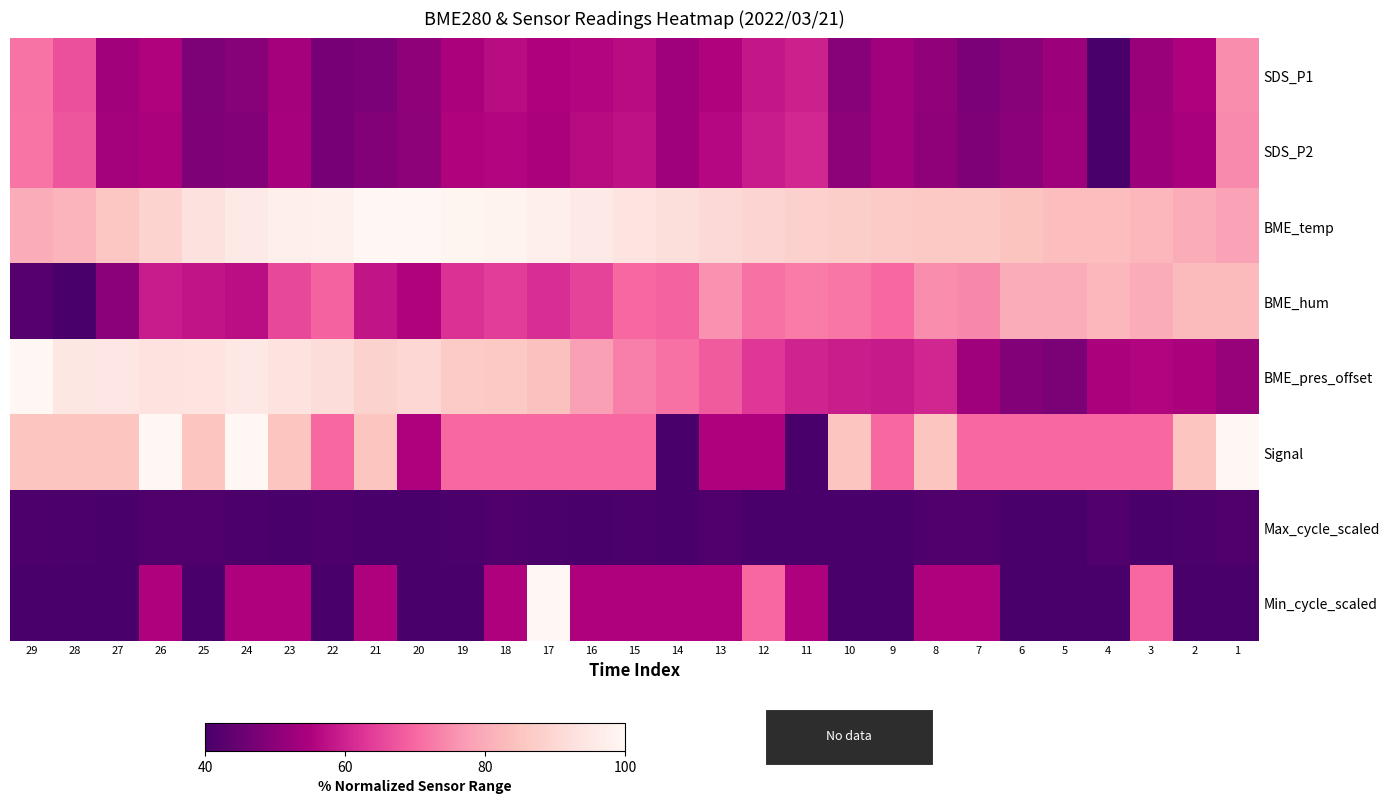

Reading left to right, extract all data points from this chart.

SDS_P1: 29=71.5	28=66.7	27=53.5	26=55.4	25=48.0	24=49.5	23=53.9	22=47.3	21=47.7	20=50.6	19=54.6	18=56.8	17=55.0	16=55.7	15=56.8	14=52.8	13=55.4	12=58.3	11=59.8	10=49.5	9=53.2	8=51.0	7=47.7	6=49.5	5=52.4	4=40.0	3=52.1	2=55.0	1=75.1
SDS_P2: 29=71.9	28=67.3	27=53.7	26=54.9	25=48.3	24=49.1	23=54.1	22=47.0	21=49.1	20=50.3	19=55.3	18=55.7	17=54.9	16=56.6	15=57.4	14=52.8	13=56.1	12=59.0	11=60.7	10=50.3	9=53.2	8=50.8	7=48.3	6=49.9	5=52.8	4=40.0	3=52.4	2=54.5	1=74.8
BME_temp: 29=80.2	28=81.5	27=85.5	26=88.8	25=92.7	24=95.4	23=97.4	22=98.0	21=100.0	20=100.0	19=99.3	18=98.7	17=97.4	16=95.4	15=94.1	14=92.1	13=90.8	12=89.5	11=88.1	10=87.5	9=86.8	8=86.2	7=86.2	6=84.8	5=83.5	4=83.5	3=82.2	2=80.2	1=78.2
BME_hum: 29=42.2	28=40.0	27=49.9	26=59.1	25=58.0	24=56.9	23=65.4	22=69.1	21=58.0	20=55.5	19=62.1	18=63.9	17=61.7	16=64.7	15=70.2	14=69.1	13=75.7	12=71.3	11=72.8	10=72.0	9=70.2	8=75.0	7=74.2	6=80.1	5=80.1	4=82.3	3=80.1	2=83.1	1=83.1
BME_pres_offset: 29=100.0	28=94.7	27=94.6	26=93.3	25=93.9	24=95.1	23=93.5	22=91.7	21=88.7	20=89.9	19=86.6	18=86.4	17=84.3	16=77.8	15=73.2	14=71.2	13=68.4	12=63.2	11=60.4	10=59.3	9=58.8	8=60.6	7=53.0	6=48.9	5=47.7	4=54.6	3=55.6	2=54.8	1=51.7
Signal: 29=85.0	28=85.0	27=85.0	26=100.0	25=85.0	24=100.0	23=85.0	22=70.0	21=85.0	20=55.0	19=70.0	18=70.0	17=70.0	16=70.0	15=70.0	14=40.0	13=55.0	12=55.0	11=40.0	10=85.0	9=70.0	8=85.0	7=70.0	6=70.0	5=70.0	4=70.0	3=70.0	2=85.0	1=100.0
Max_cycle_scaled: 29=40.7	28=40.7	27=40.1	26=41.2	25=41.1	24=40.7	23=40.0	22=40.7	21=40.0	20=40.1	19=40.7	18=41.1	17=40.7	16=40.1	15=40.7	14=40.0	13=41.2	12=40.3	11=40.0	10=40.0	9=40.1	8=41.1	7=41.0	6=40.1	5=40.1	4=41.4	3=40.0	2=40.7	1=41.1
Min_cycle_scaled: 29=40.0	28=40.0	27=40.0	26=55.0	25=40.0	24=55.0	23=55.0	22=40.0	21=55.0	20=40.0	19=40.0	18=55.0	17=100.0	16=55.0	15=55.0	14=55.0	13=55.0	12=70.0	11=55.0	10=40.0	9=40.0	8=55.0	7=55.0	6=40.0	5=40.0	4=40.0	3=70.0	2=40.0	1=40.0